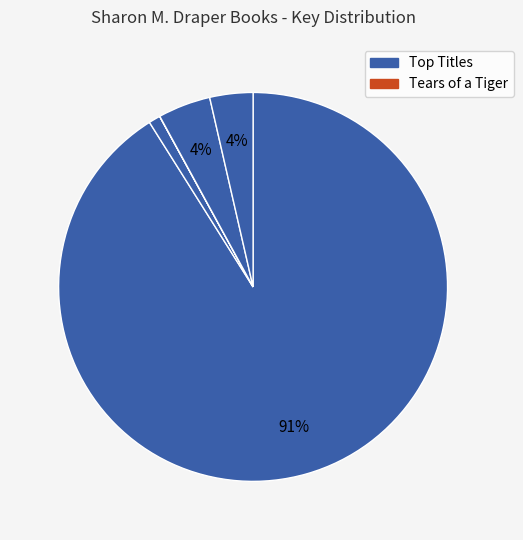

How many slices are in this pie chart?

5